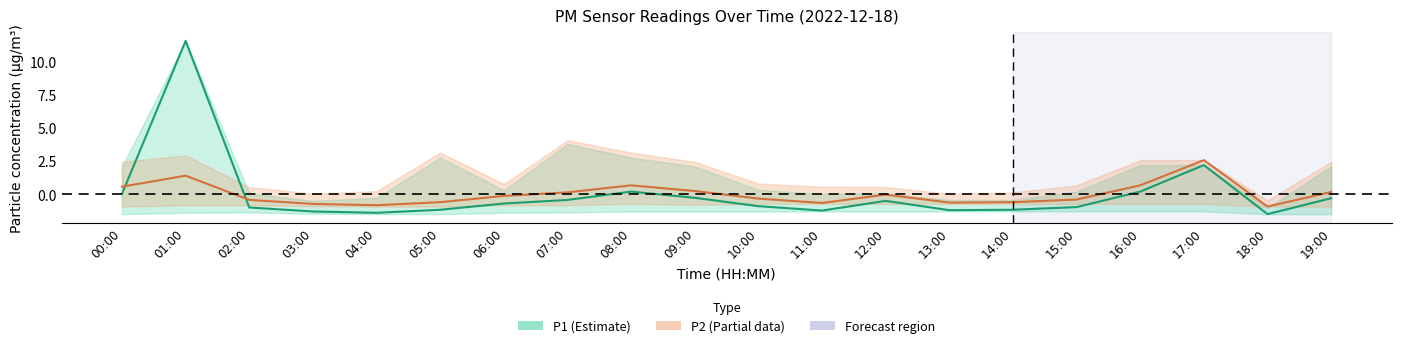

What is the label of the 7th point from the right?

13:00